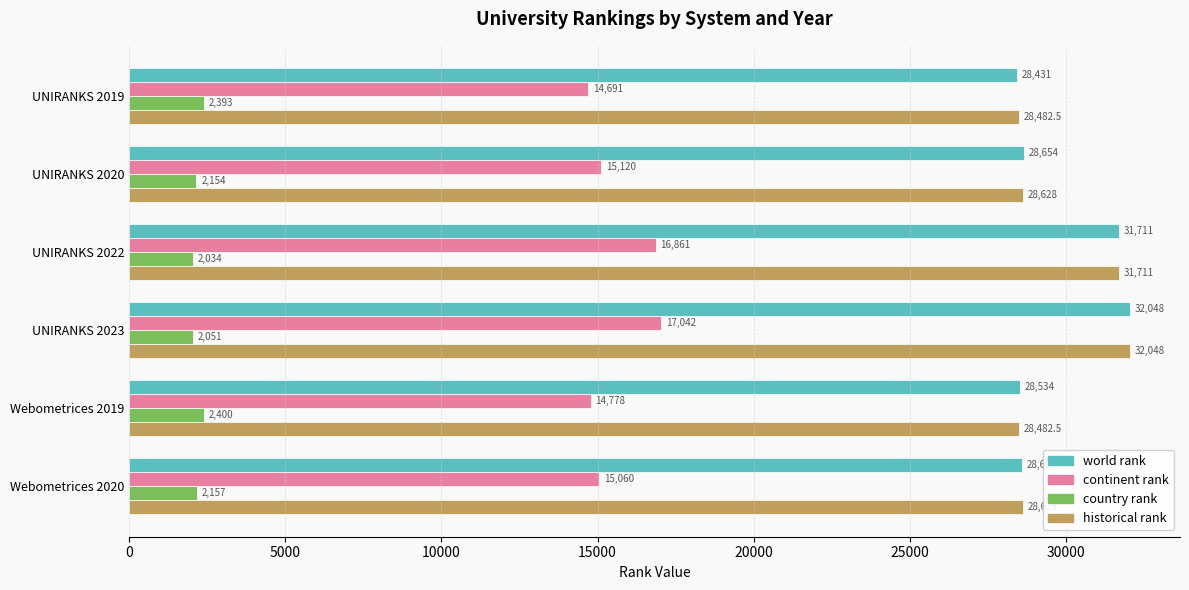

The value of continent rank at Webometrices 2020 is 6601.1. True or false?

False